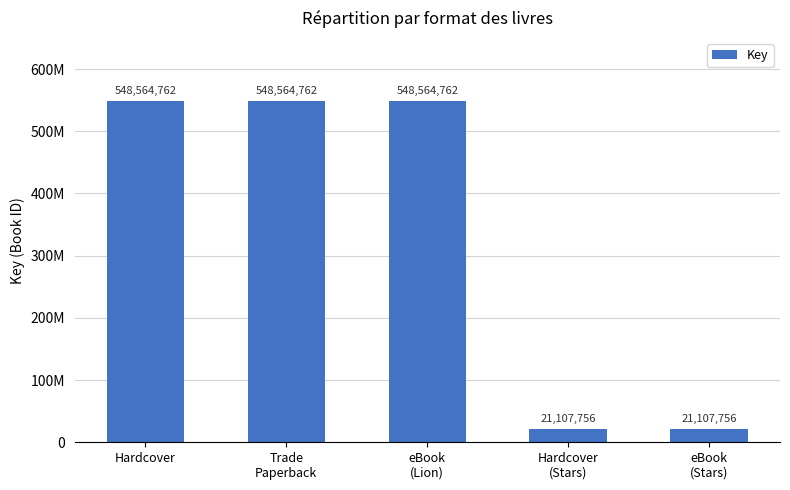

Are the bars horizontal?

No